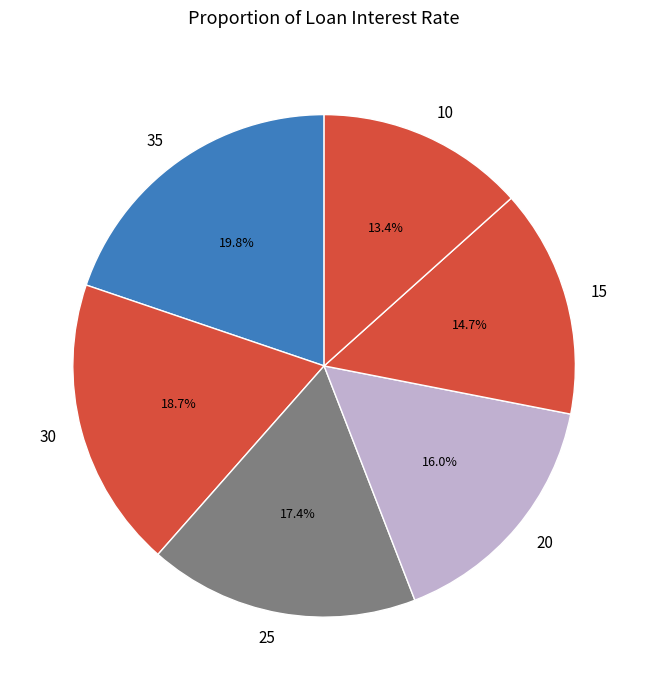

What percentage is the 10 slice, to the nearest percent?

13%